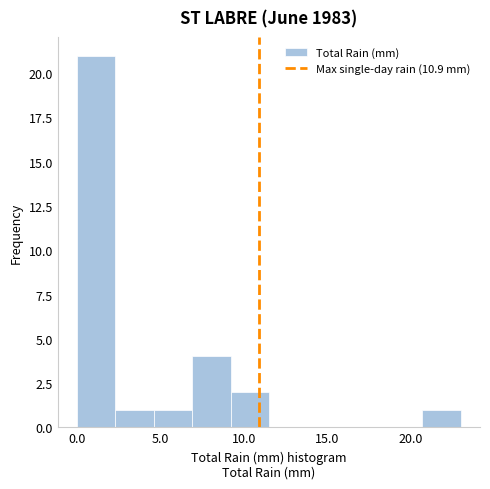

What is the height of the bar covering 9.2 to 11.5 on the x-axis? Neither the bar edges nor the heights are printed on the chart, so give them approximately, as read against the axes.

2